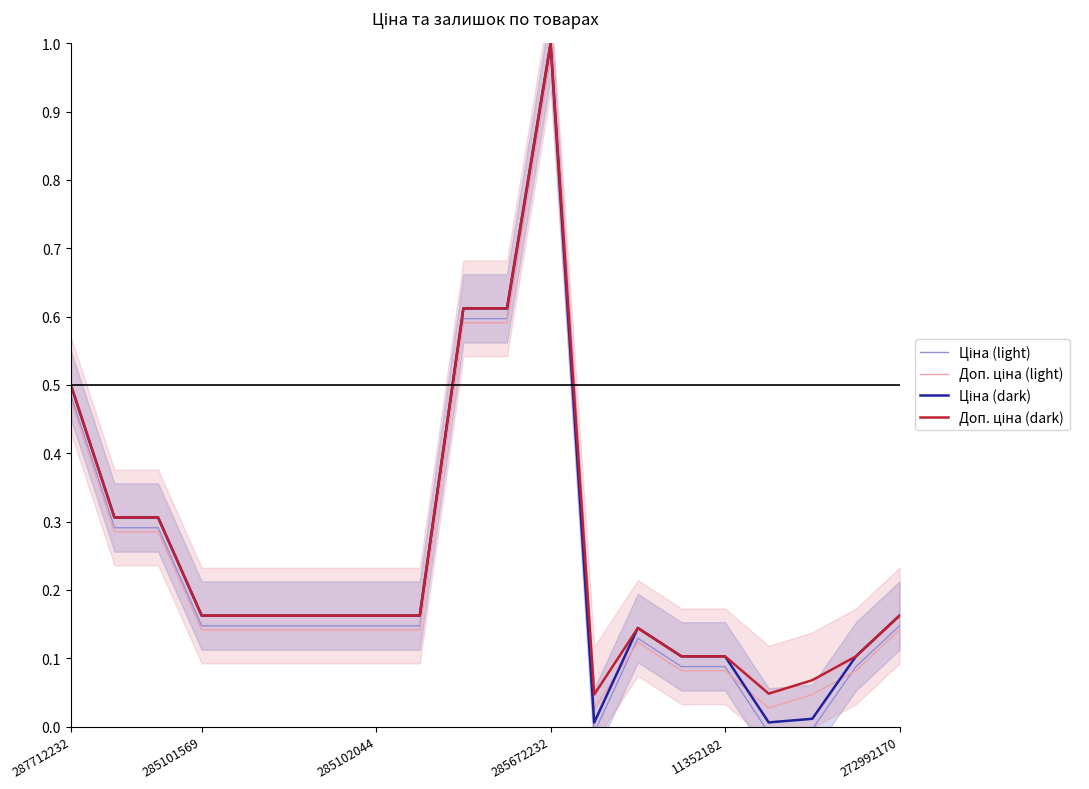

True or false: Доп. ціна (light) and Доп. ціна (dark) cross at least once.

False